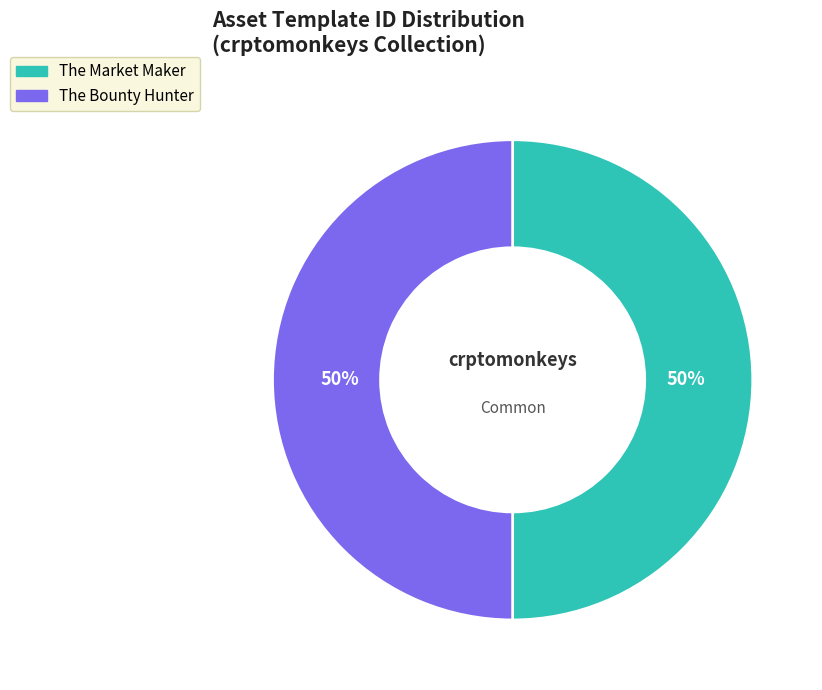

To the nearest percent, what is the average slice percentage?

50%